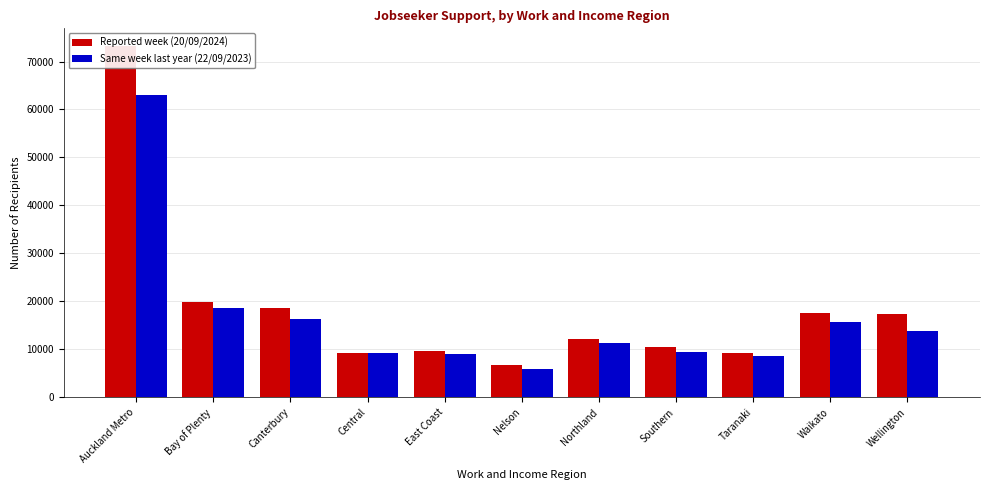

Reading left to right, list all the values displayed in this chart.

Reported week (20/09/2024): Auckland Metro=73260	Bay of Plenty=19839	Canterbury=18621	Central=9330	East Coast=9615	Nelson=6627	Northland=12210	Southern=10575	Taranaki=9174	Waikato=17649	Wellington=17322
Same week last year (22/09/2023): Auckland Metro=62982	Bay of Plenty=18579	Canterbury=16338	Central=9282	East Coast=9090	Nelson=5880	Northland=11331	Southern=9402	Taranaki=8616	Waikato=15774	Wellington=13716